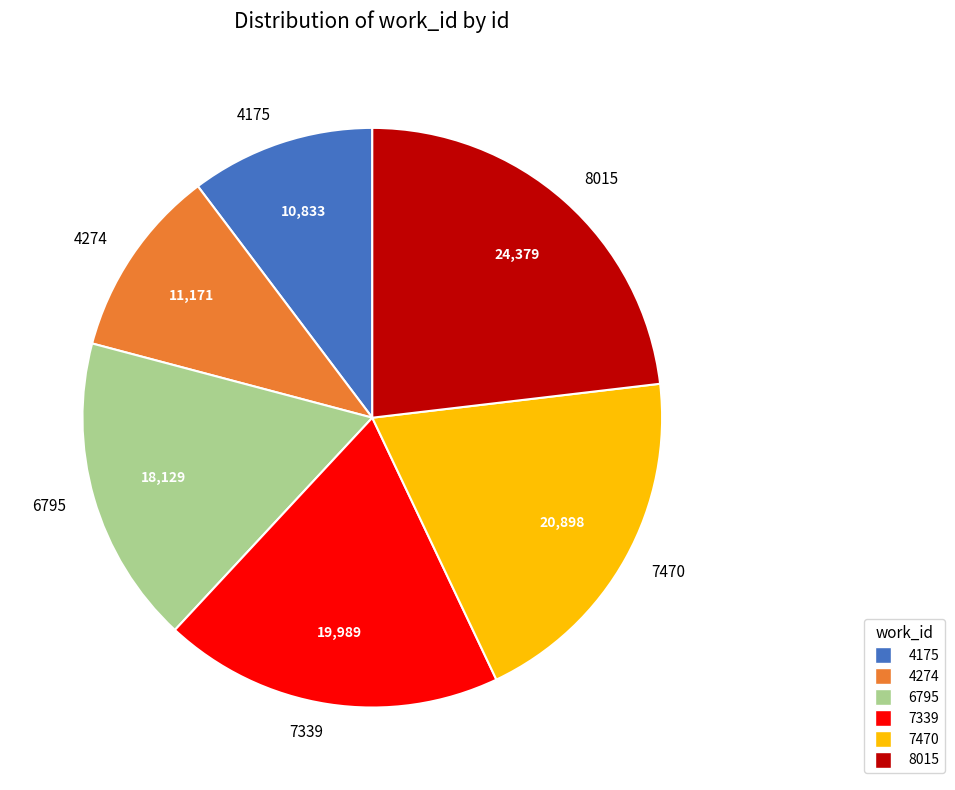

Which has a higher value, 4175 or 8015?

8015